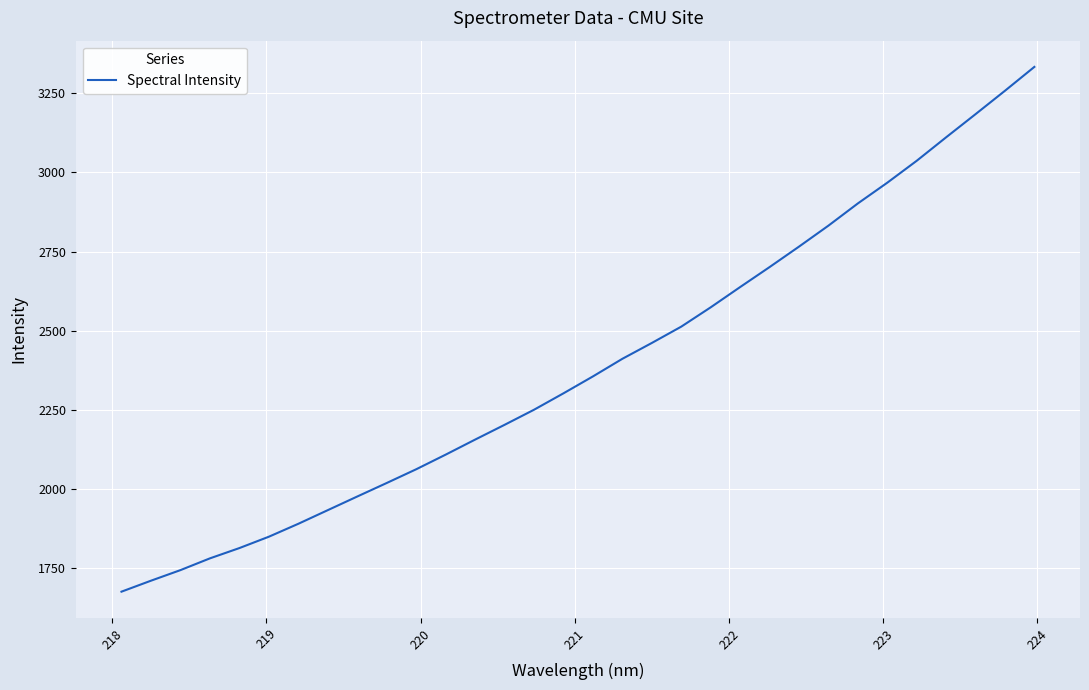

True or false: there are more than 2 points higher than both neighbors.

False